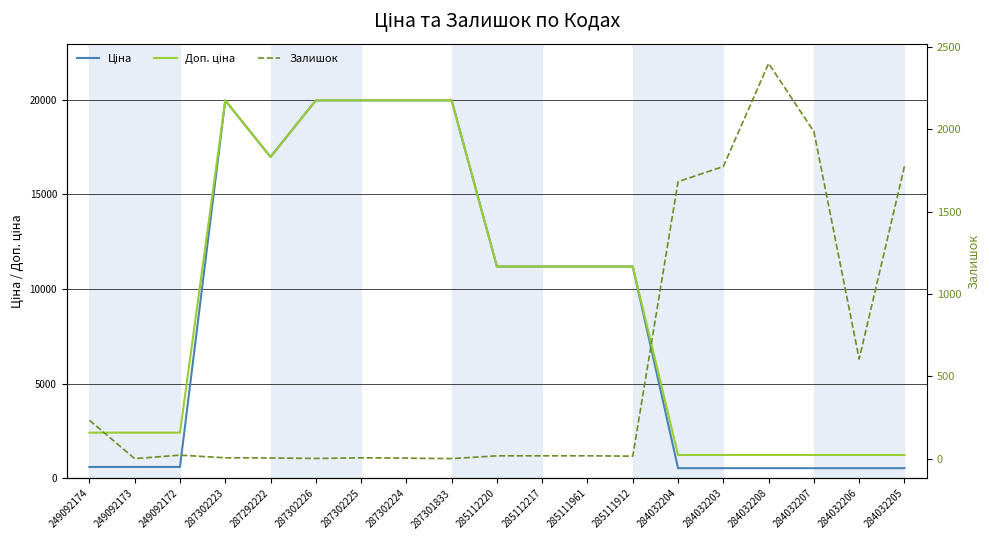

What is the maximum value for Ціна?

19964.2